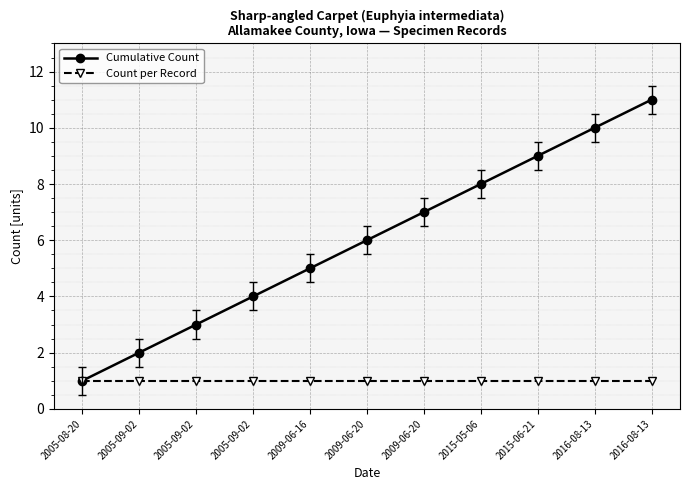

True or false: Count per Record and Cumulative Count cross at least once.

False